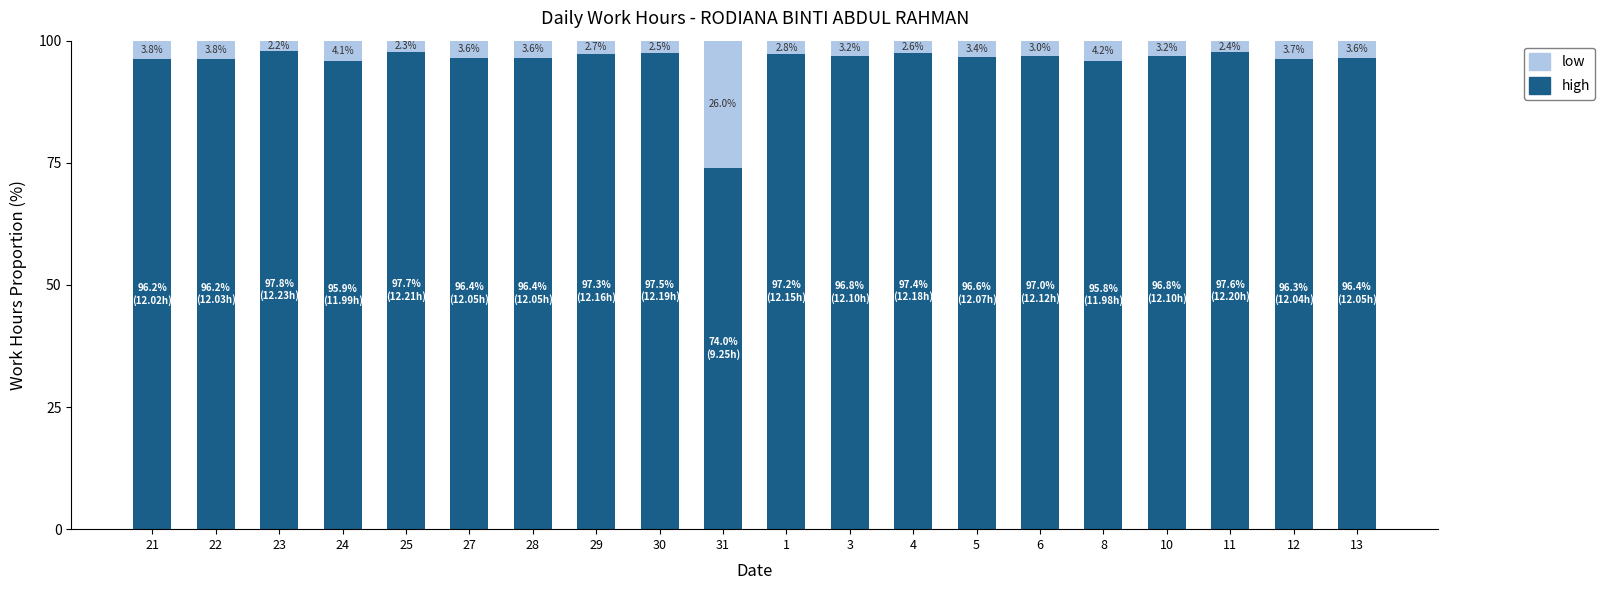

What is the total value across all series at 25?

100.0